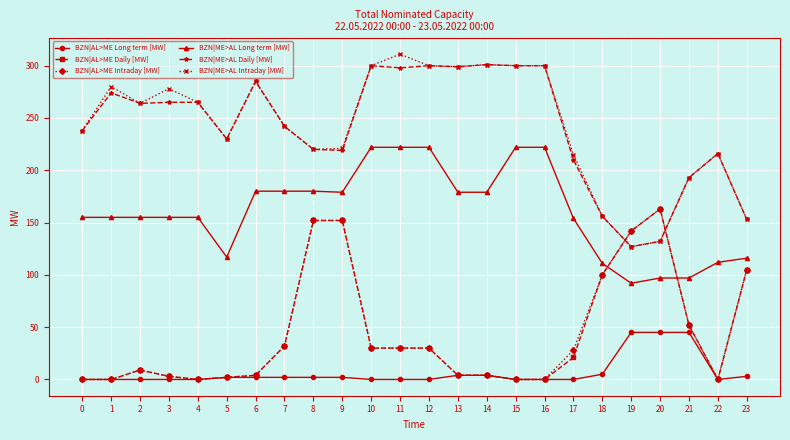

At which category does BZN|ME>AL Intraday [MW] reach its first local peak?

1